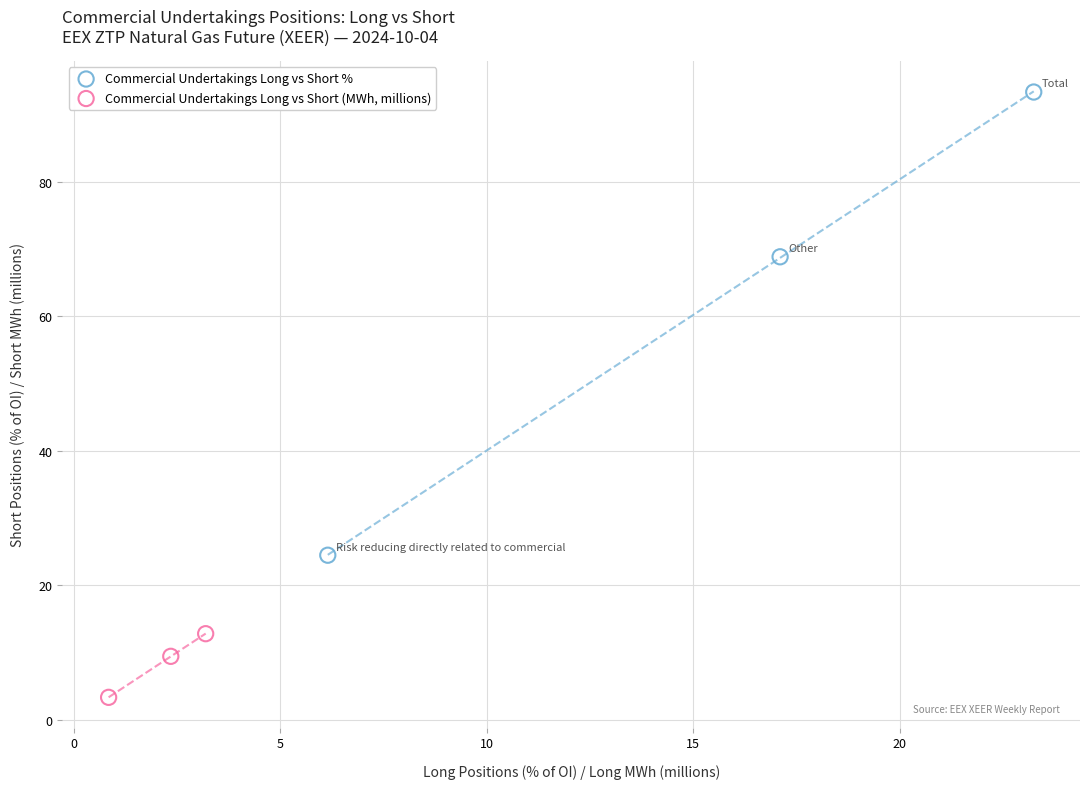

Which series contains the highest Y value?

Commercial Undertakings Long vs Short %